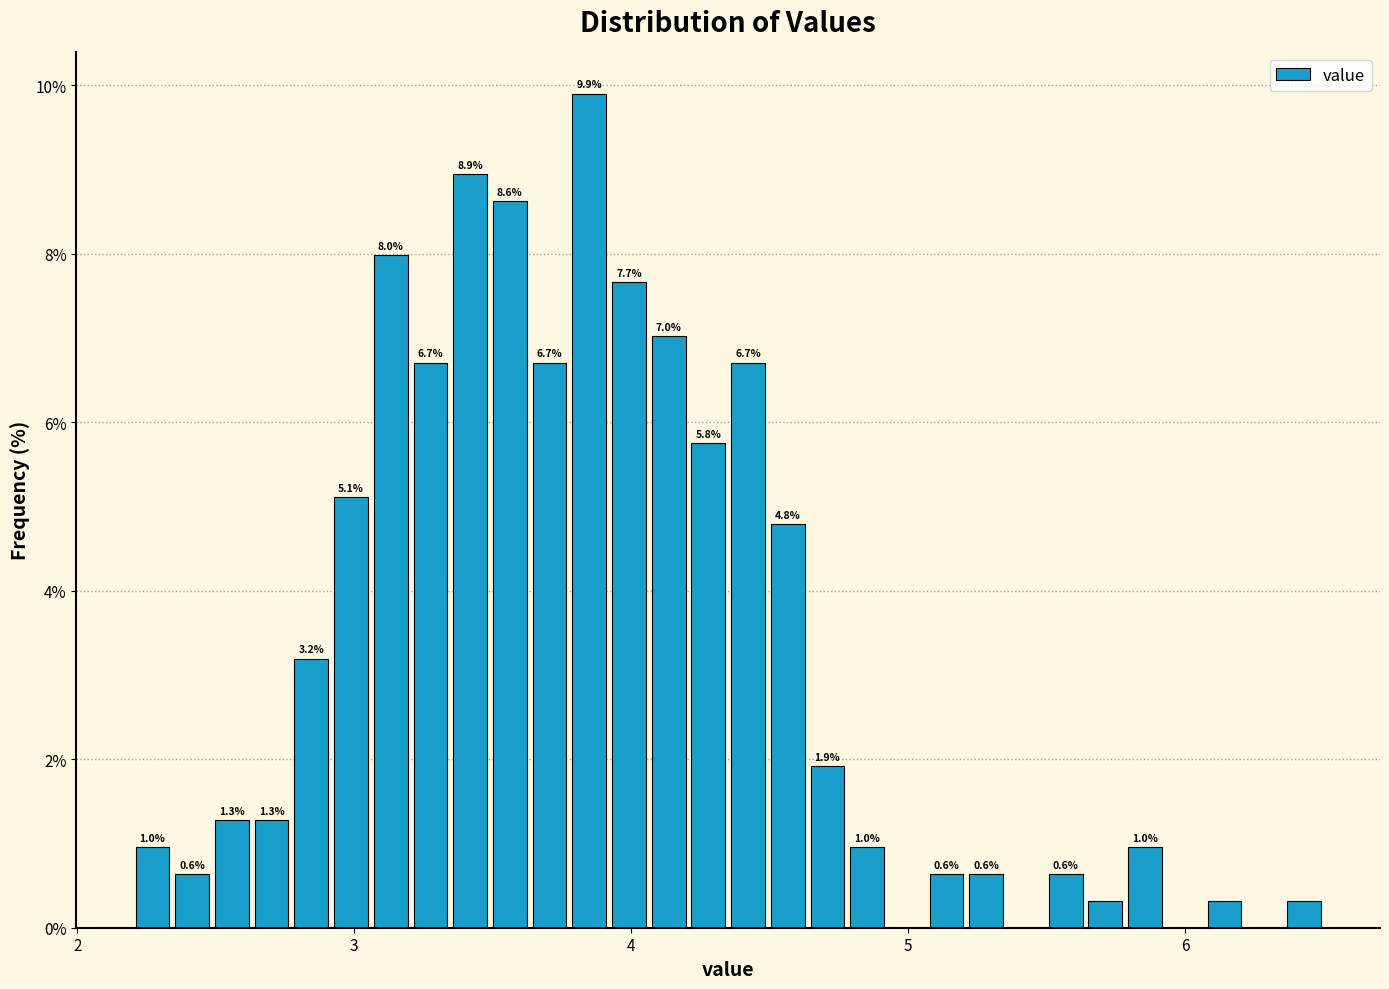

Around what value on the x-axis is the tallest bar? Give the approximate position of its centre, as read against the axis.

3.8